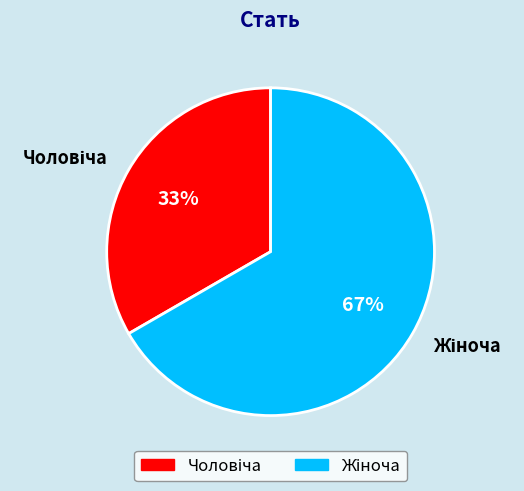

To the nearest percent, what is the average slice percentage?

50%